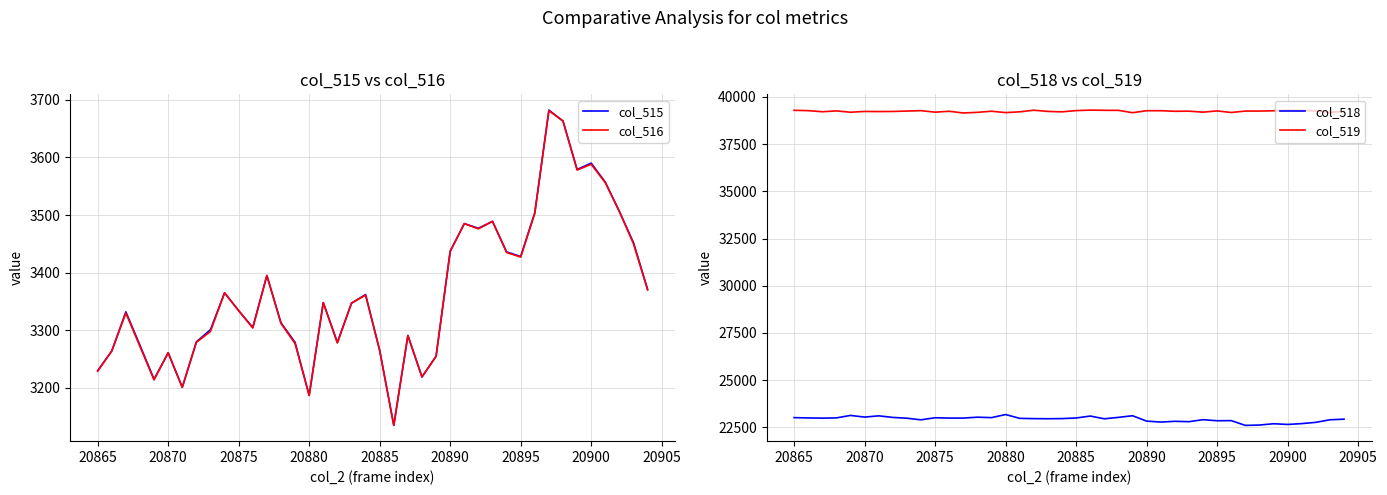

What is the minimum value for col_515?

3135